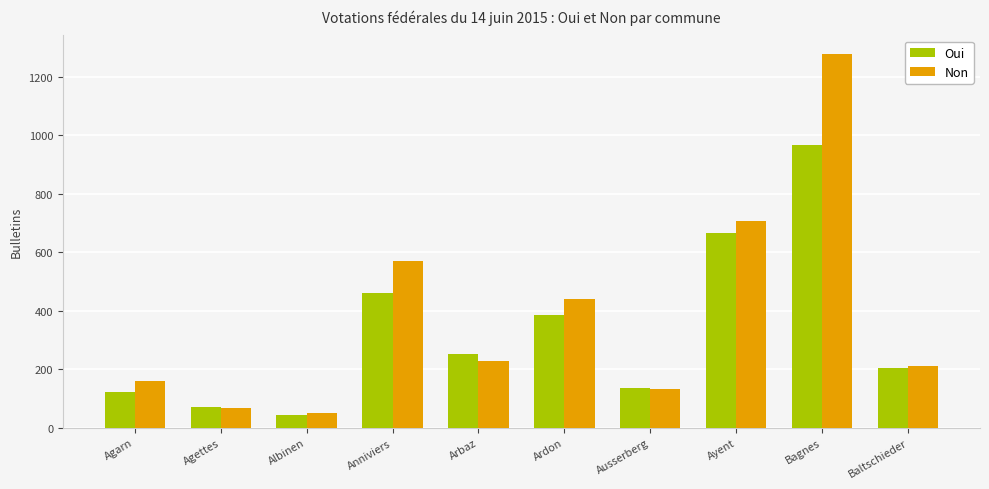

Which series changed the most between Agettes and Bagnes?

Non